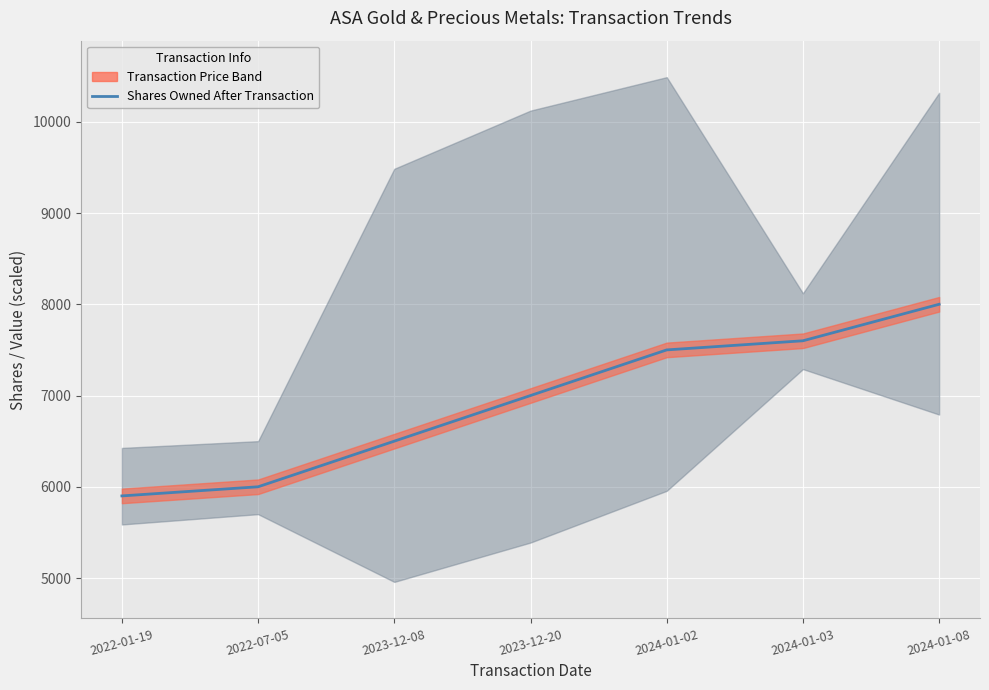

The chart shows a value of 7500 at 2024-01-02. True or false?

True